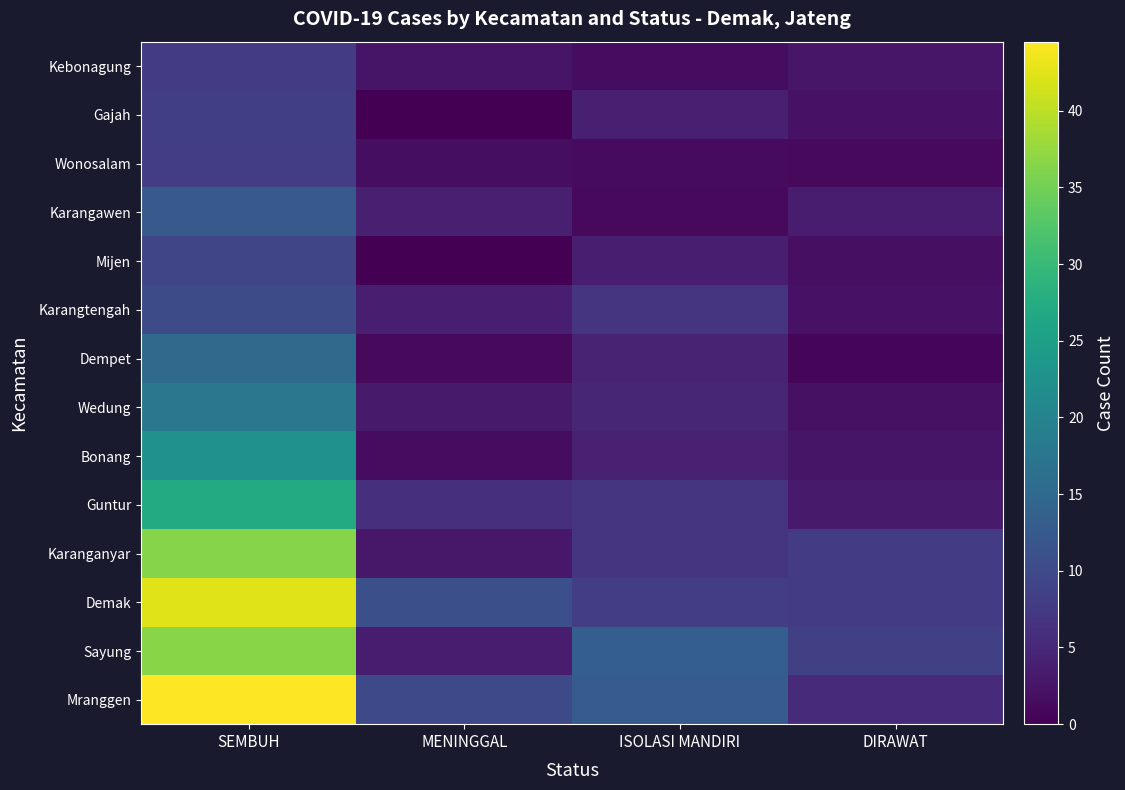

Reading right to left, list all the values displayed in this chart.

Mranggen: DIRAWAT=5.4	ISOLASI MANDIRI=12.9	MENINGGAL=9.8	SEMBUH=44.5
Sayung: DIRAWAT=8.5	ISOLASI MANDIRI=13.2	MENINGGAL=3.6	SEMBUH=36.6
Demak: DIRAWAT=7.9	ISOLASI MANDIRI=8.1	MENINGGAL=10.8	SEMBUH=42.4
Karanganyar: DIRAWAT=7.7	ISOLASI MANDIRI=6.7	MENINGGAL=2.8	SEMBUH=36.3
Guntur: DIRAWAT=3.2	ISOLASI MANDIRI=6.7	MENINGGAL=6.1	SEMBUH=27.2
Bonang: DIRAWAT=2.5	ISOLASI MANDIRI=4.2	MENINGGAL=1.6	SEMBUH=22.4
Wedung: DIRAWAT=2.1	ISOLASI MANDIRI=4.8	MENINGGAL=3.1	SEMBUH=17.8
Dempet: DIRAWAT=0.7	ISOLASI MANDIRI=4.4	MENINGGAL=1.2	SEMBUH=15.4
Karangtengah: DIRAWAT=2.2	ISOLASI MANDIRI=6.9	MENINGGAL=3.8	SEMBUH=10.3
Mijen: DIRAWAT=1.8	ISOLASI MANDIRI=3.7	MENINGGAL=0.0	SEMBUH=9.2
Karangawen: DIRAWAT=3.6	ISOLASI MANDIRI=1.1	MENINGGAL=4.0	SEMBUH=12.5
Wonosalam: DIRAWAT=1.1	ISOLASI MANDIRI=1.2	MENINGGAL=1.7	SEMBUH=8.0
Gajah: DIRAWAT=2.1	ISOLASI MANDIRI=3.9	MENINGGAL=0.0	SEMBUH=8.2
Kebonagung: DIRAWAT=2.7	ISOLASI MANDIRI=1.4	MENINGGAL=2.6	SEMBUH=7.8